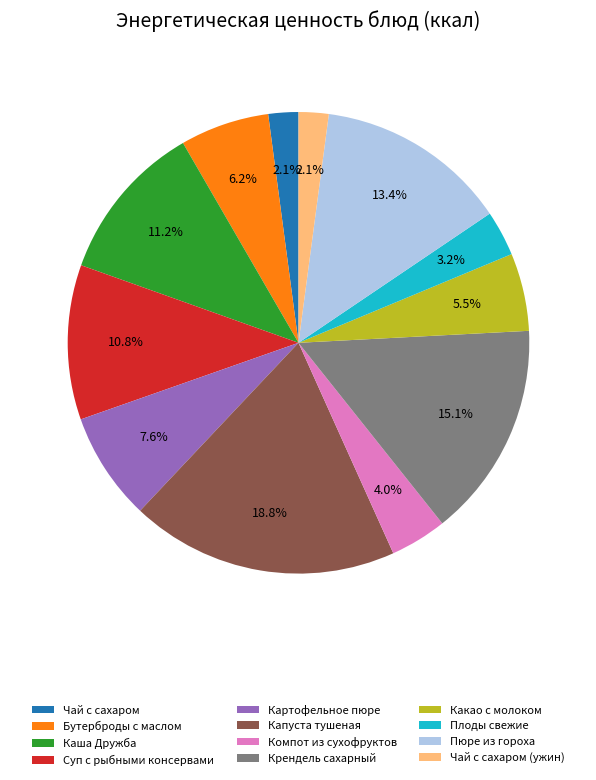

To the nearest percent, what is the average slice percentage?

8%